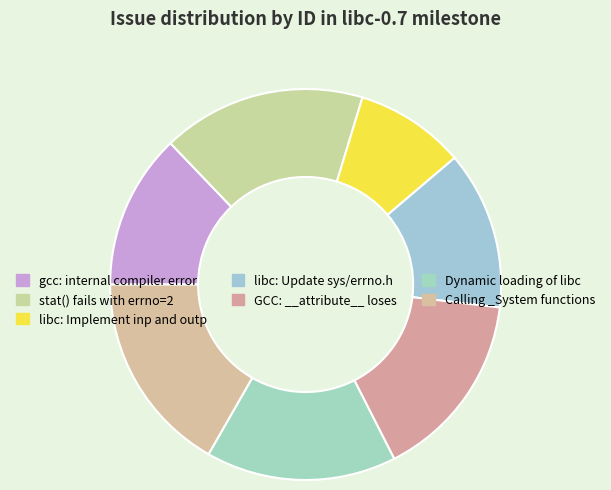

How many slices are in this pie chart?

7